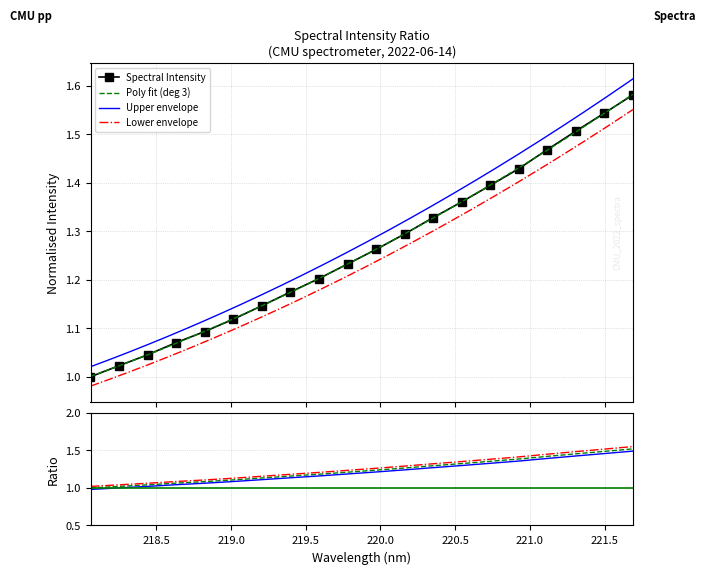

Reading left to right, transcribe all the data shown in this chart.

1.0	1.0	1.0	1.1	1.1	1.1	1.1	1.2	1.2	1.2	1.3	1.3	1.3	1.4	1.4	1.4	1.5	1.5	1.5	1.6